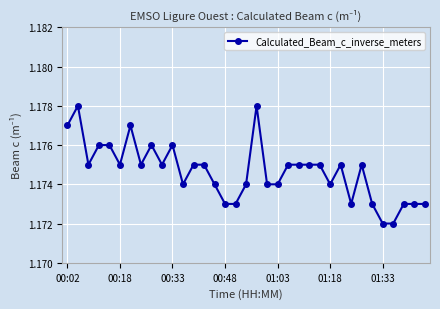

True or false: the data has more than 2 interior local peaks.

True